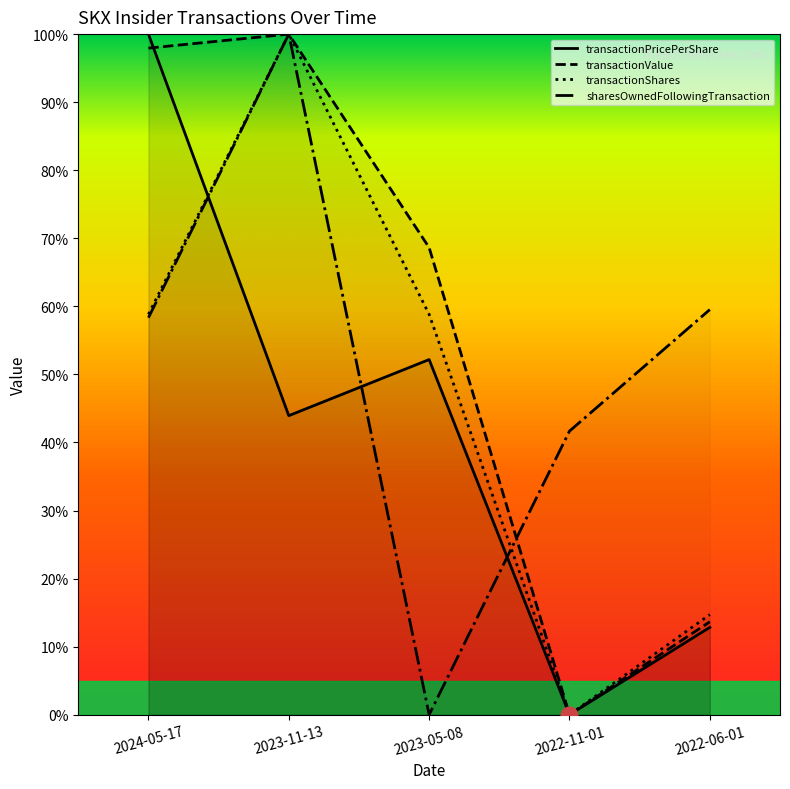

How many values in the sharesOwnedFollowingTransaction series exceed 58?

3